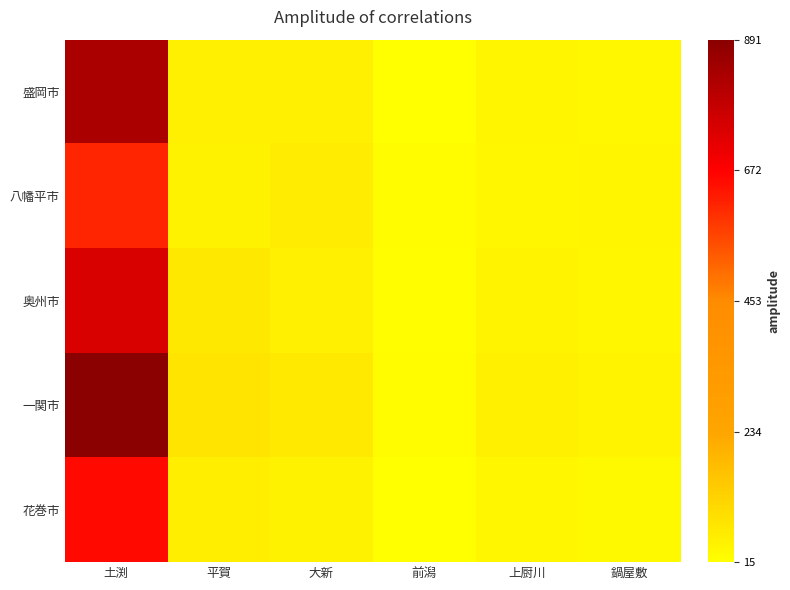

Reading left to right, list all the values displayed in this chart.

盛岡市: 土渕=827	平賀=56	大新=53	前潟=15	上厨川=42	鍋屋敷=34
八幡平市: 土渕=612	平賀=48	大新=62	前潟=22	上厨川=38	鍋屋敷=41
奥州市: 土渕=743	平賀=71	大新=55	前潟=19	上厨川=45	鍋屋敷=38
一関市: 土渕=891	平賀=83	大新=67	前潟=25	上厨川=52	鍋屋敷=44
花巻市: 土渕=658	平賀=59	大新=48	前潟=17	上厨川=36	鍋屋敷=29